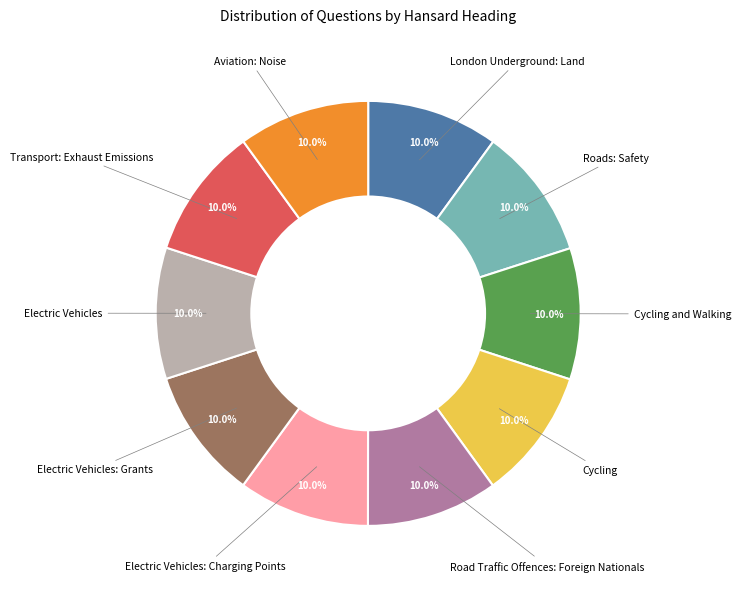

Is there a majority slice in this chart?

No